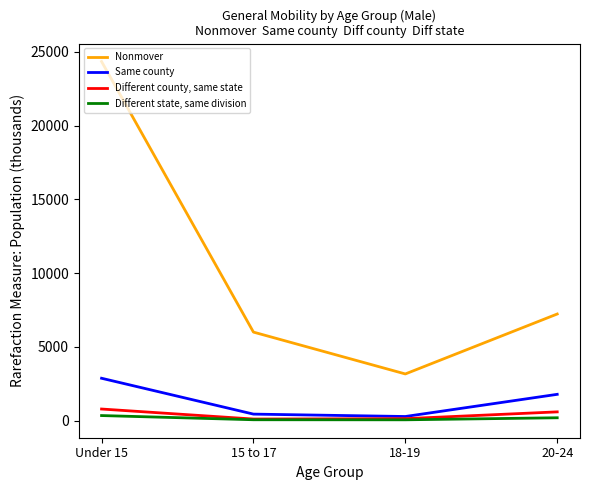

How many interior local valleys does the Different county, same state series have?

1